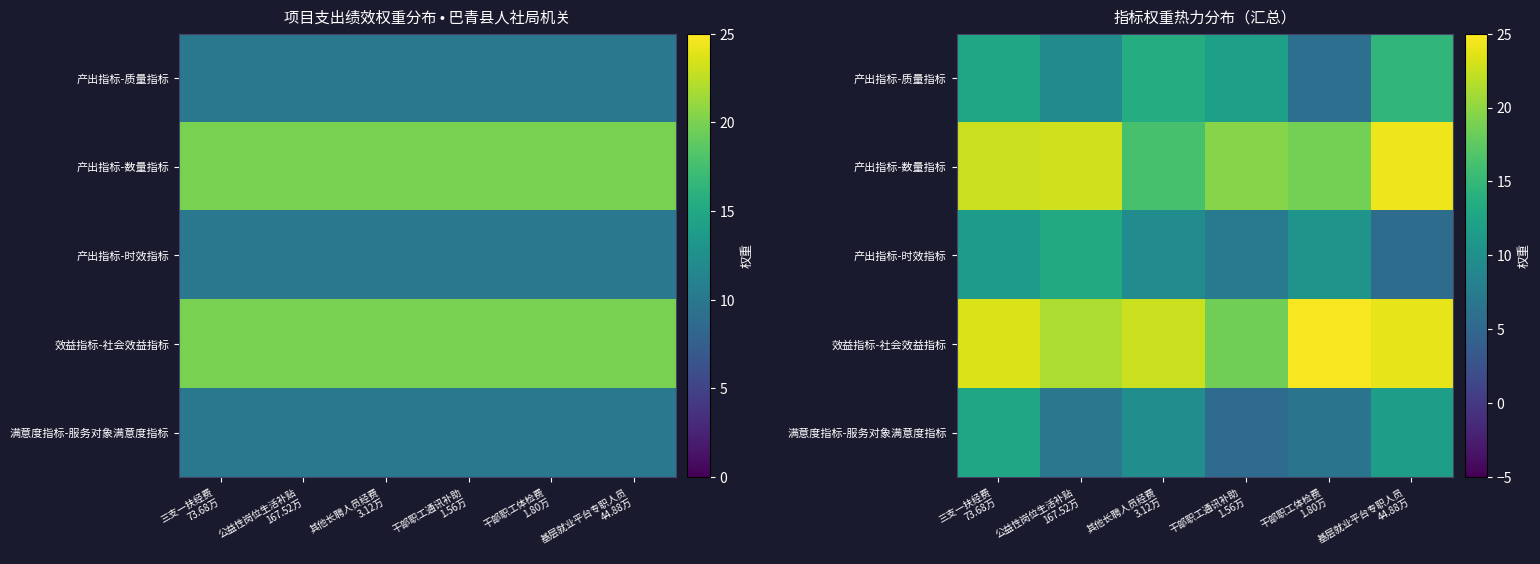

True or false: 产出指标-数量指标 has a value of 4.6 at 干部职工体检费 1.80万.

False